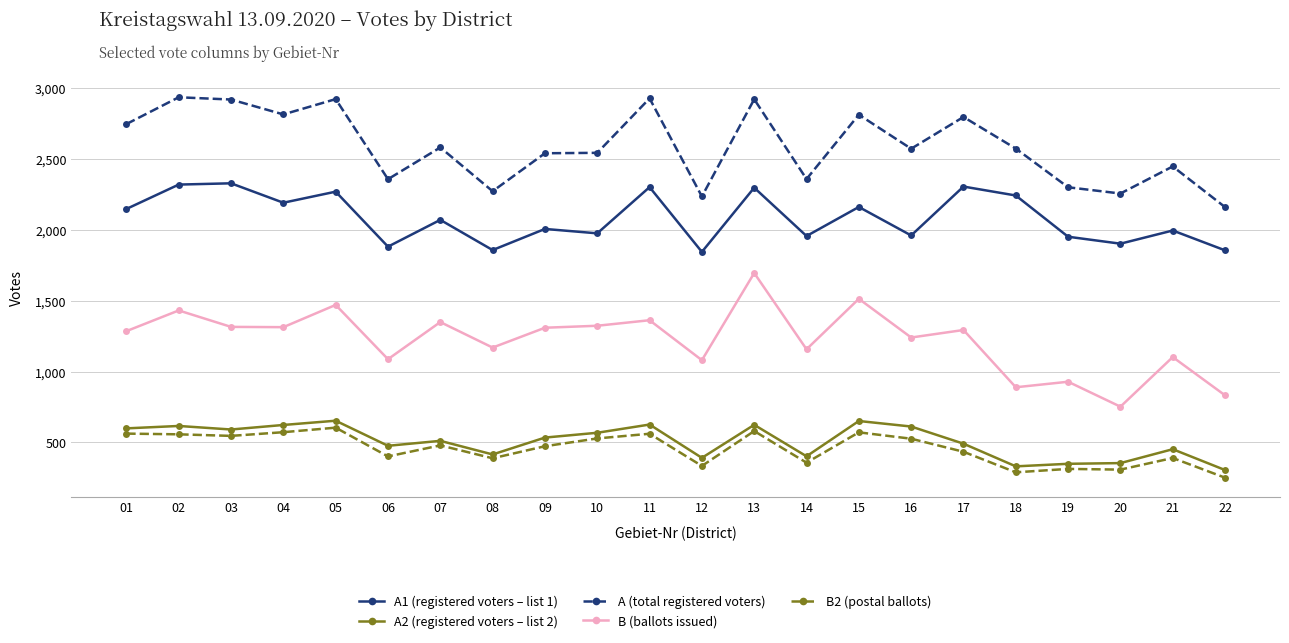

The value of B (ballots issued) at 04 is 1313. True or false?

True